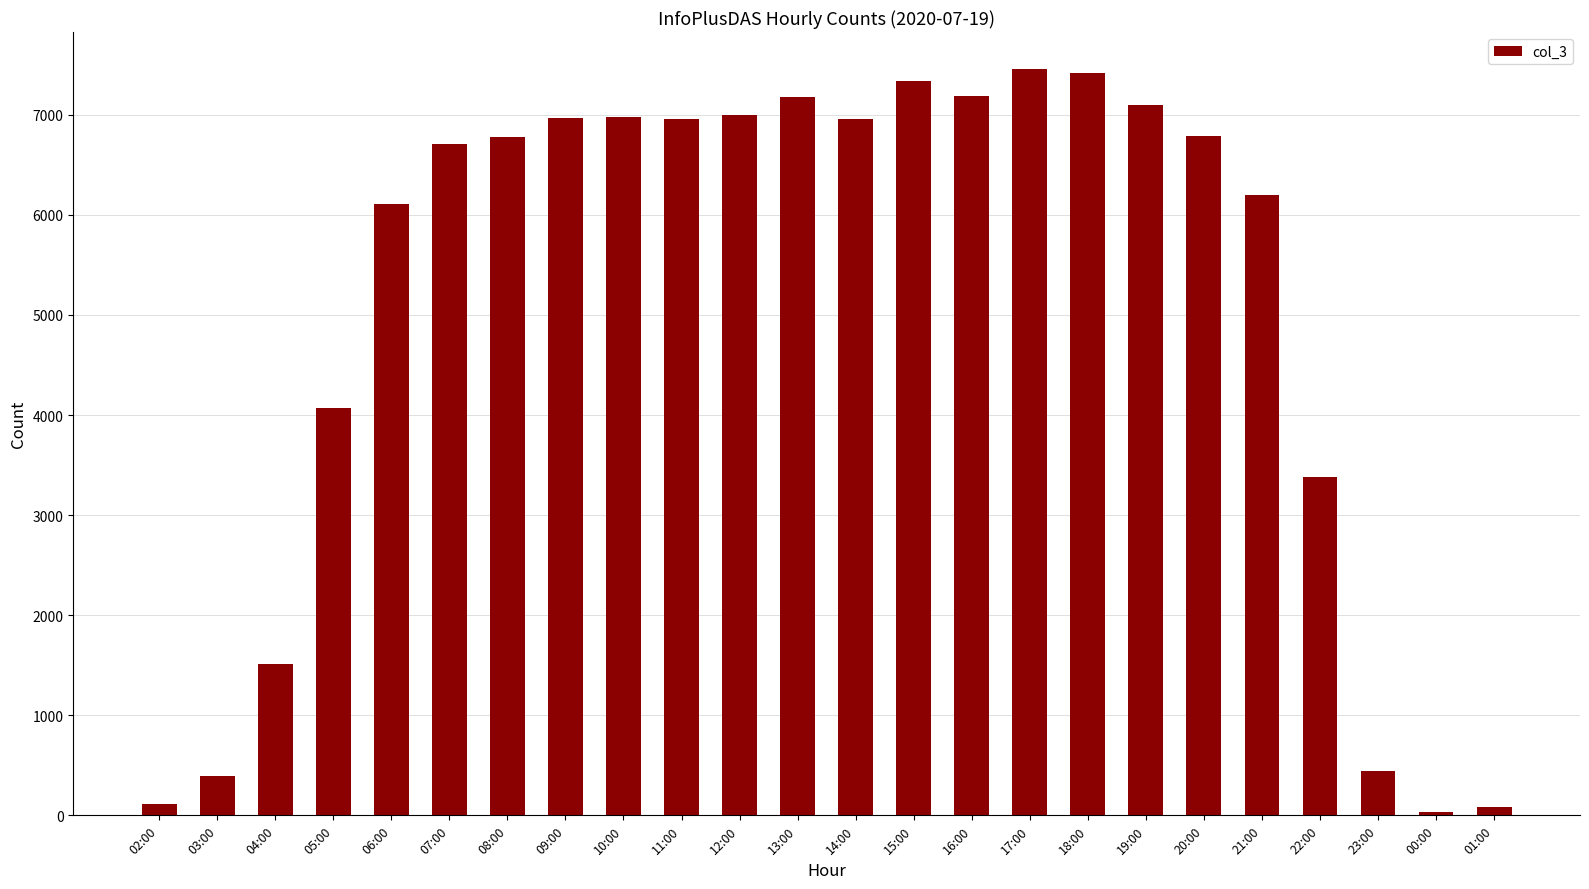

Does the chart contain any negative values?

No